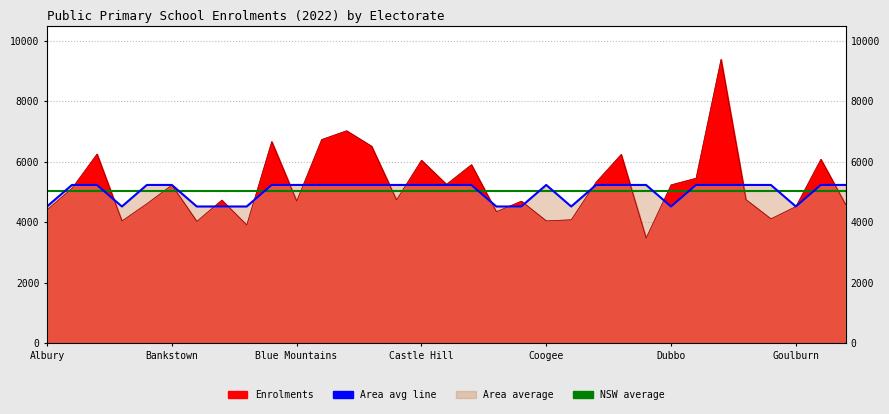

Rank the categories by Area average line value from highest to lowest.

Bankstown, Blue Mountains, Coogee, Dubbo, 9, 10, 11, 12, 13, 14, 15, 16, 17, 20, 22, 23, 24, 26, 27, 28, 29, 31, 32, Albury, Castle Hill, Goulburn, 7, 8, 18, 19, 21, 25, 30